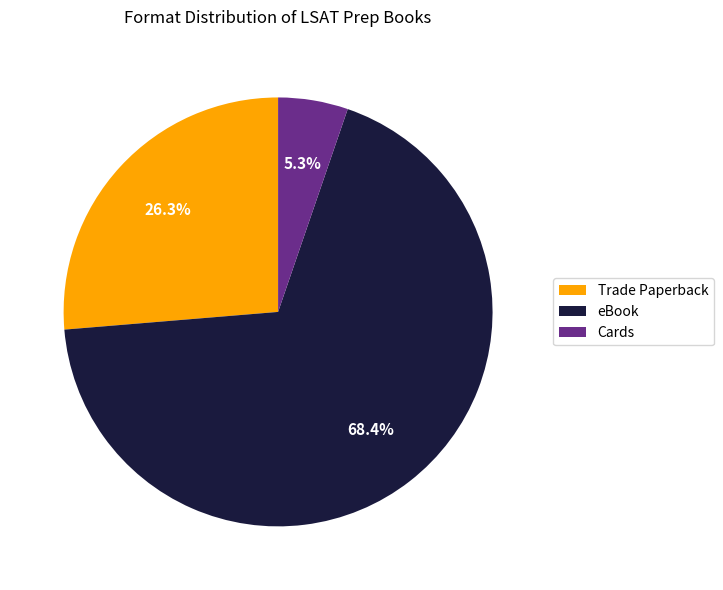

Does eBook represent more than half of the total?

Yes